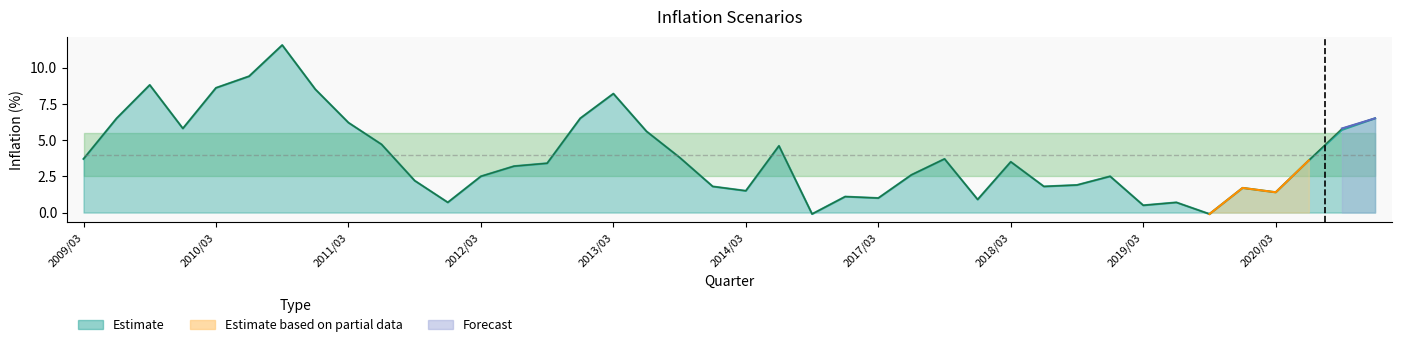

The value of Current quarter's scenario at 2012/03 is 2.5. True or false?

True